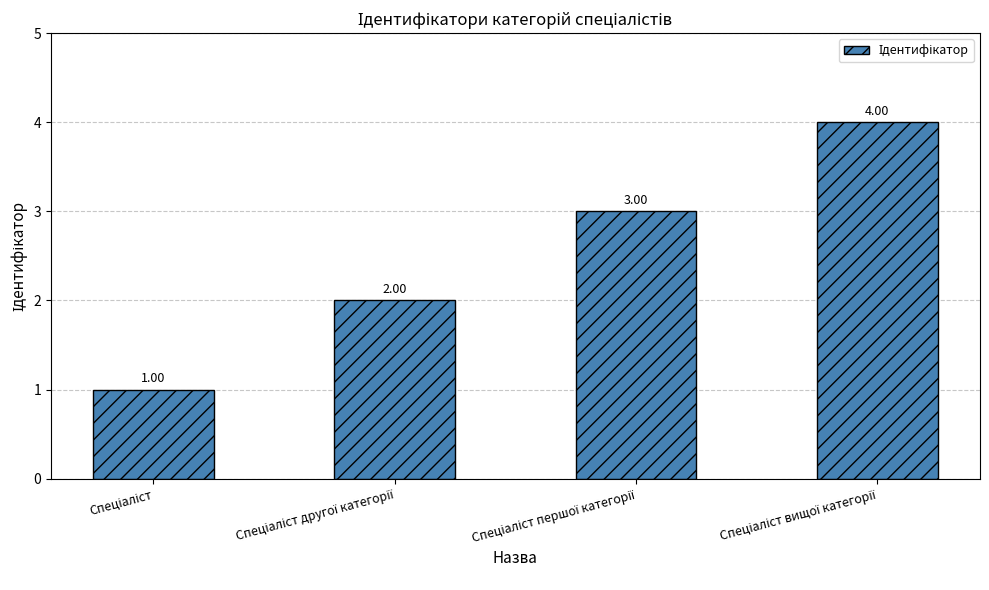

Does the chart contain any negative values?

No